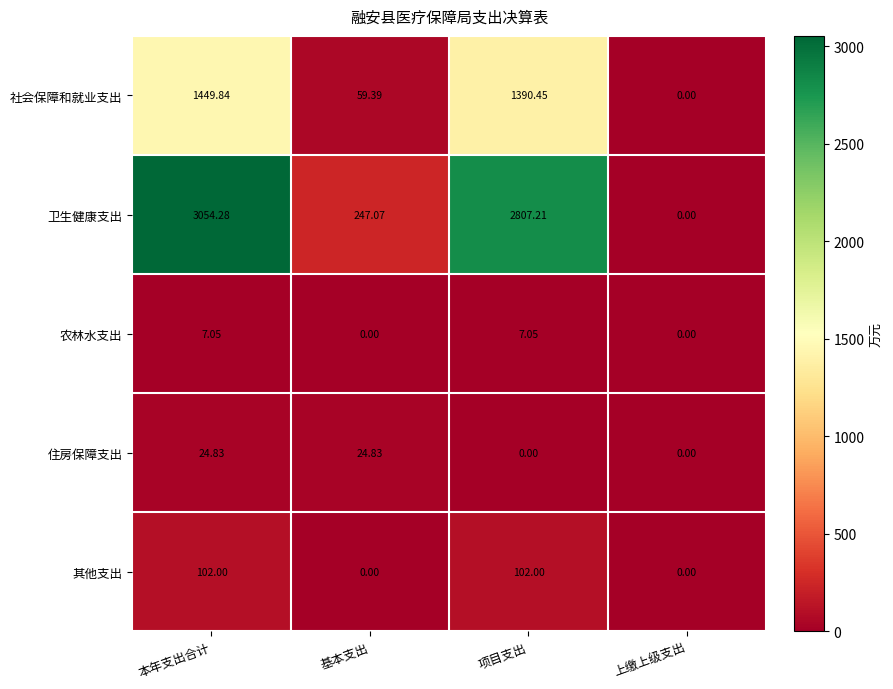

Is the value of 社会保障和就业支出 at 基本支出 greater than the value of 住房保障支出 at 本年支出合计?

Yes